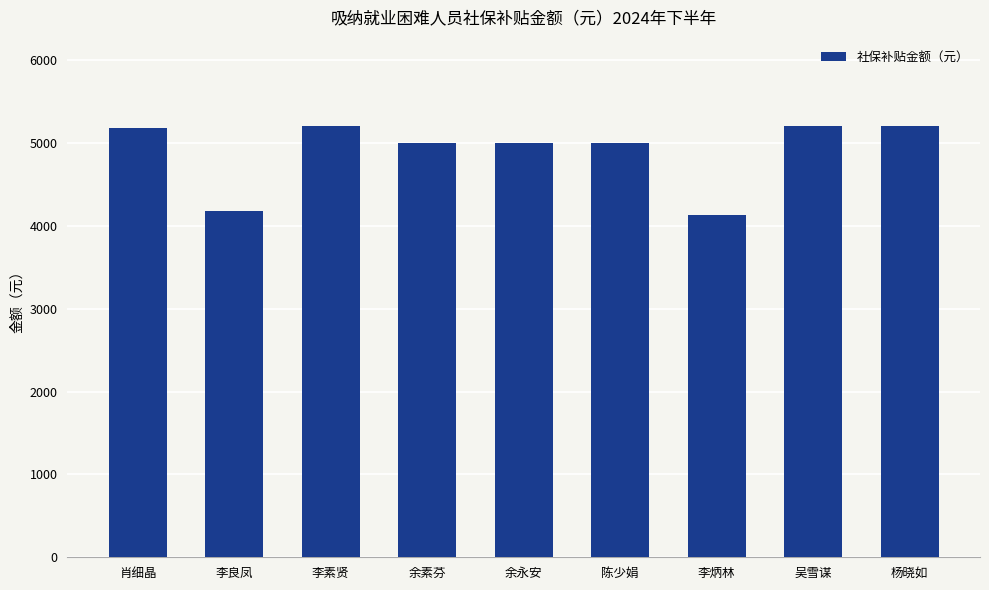

What is the maximum value shown in the chart?

5204.9